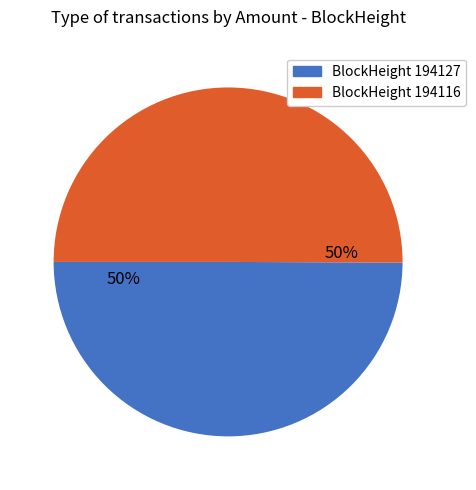

To the nearest percent, what is the average slice percentage?

50%